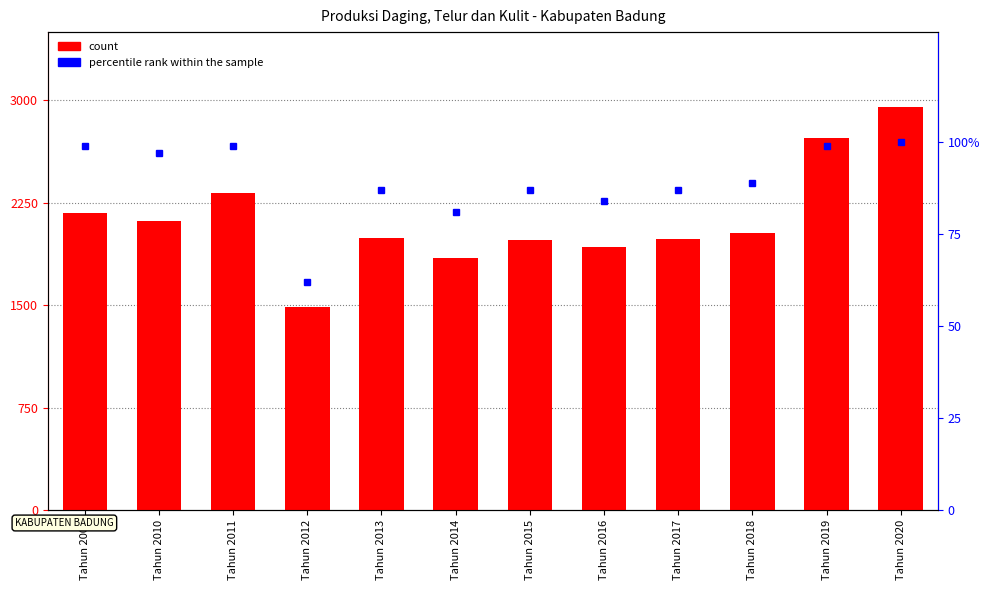

List the labels in order of count value, largest first.

Tahun 2020, Tahun 2019, Tahun 2011, Tahun 2009, Tahun 2010, Tahun 2018, Tahun 2013, Tahun 2017, Tahun 2015, Tahun 2016, Tahun 2014, Tahun 2012